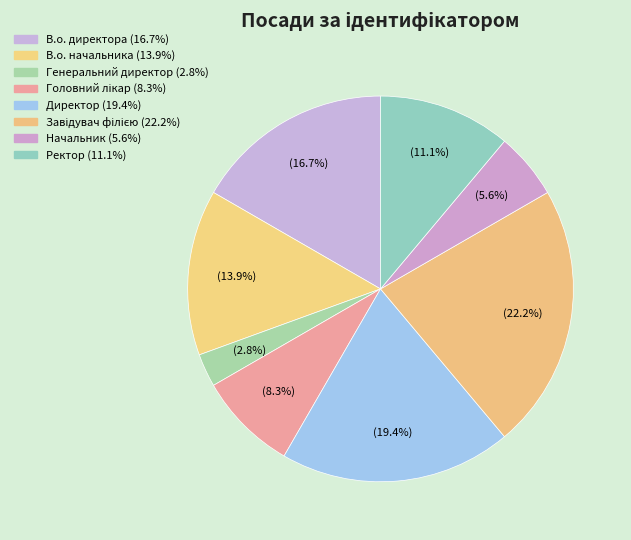

What is the change in value from В.о. директора to В.о. начальника?

-1